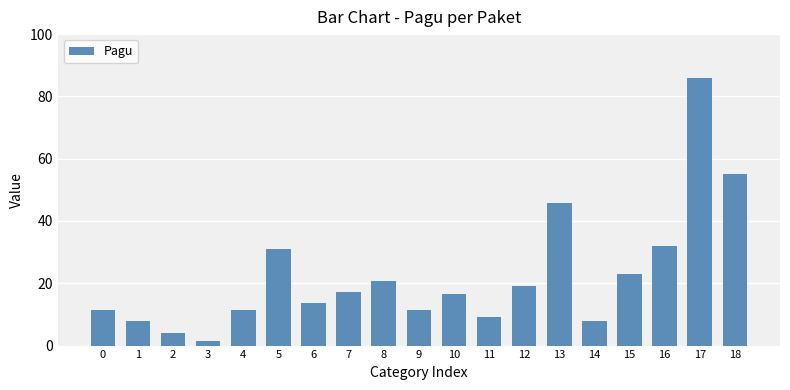

The chart shows a value of 18.6 at 4. True or false?

False